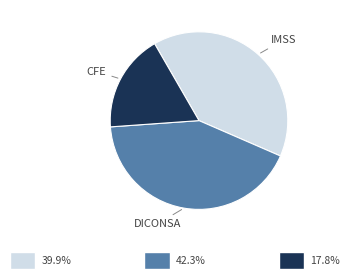

Is it true that CFE is 24% of the pie?

False